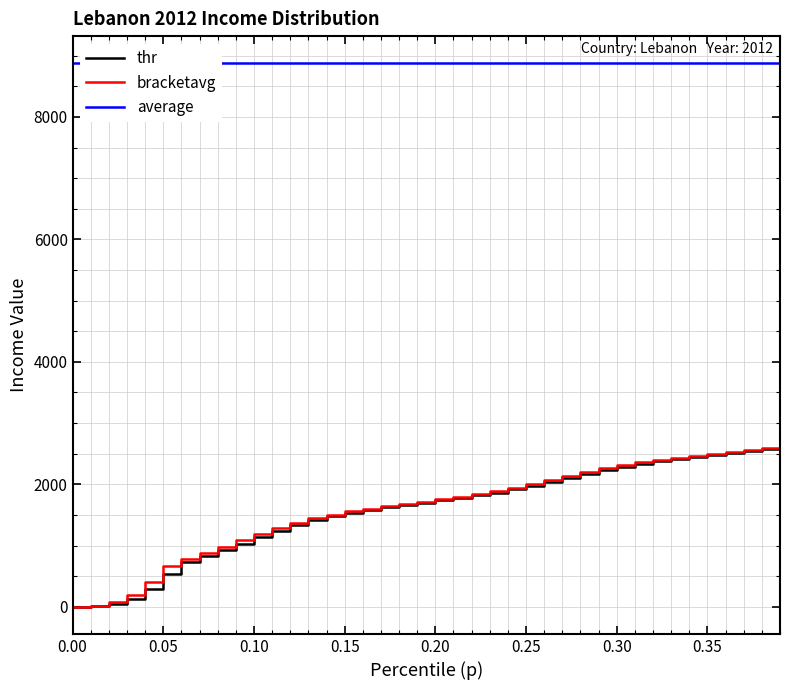

True or false: thr and average cross at least once.

False